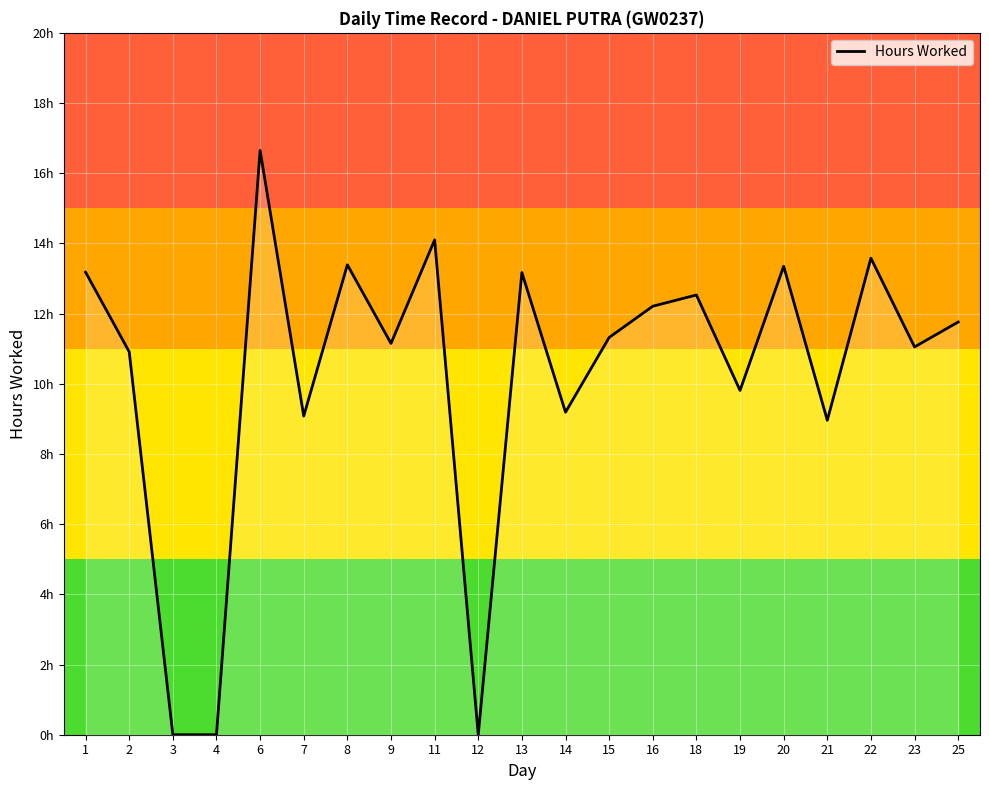

Which category has the highest value across all series?

6